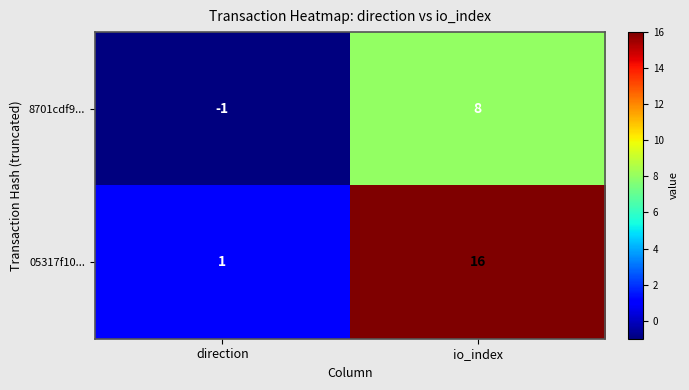

What is the sum of the 05317f10... values at direction and io_index?

17